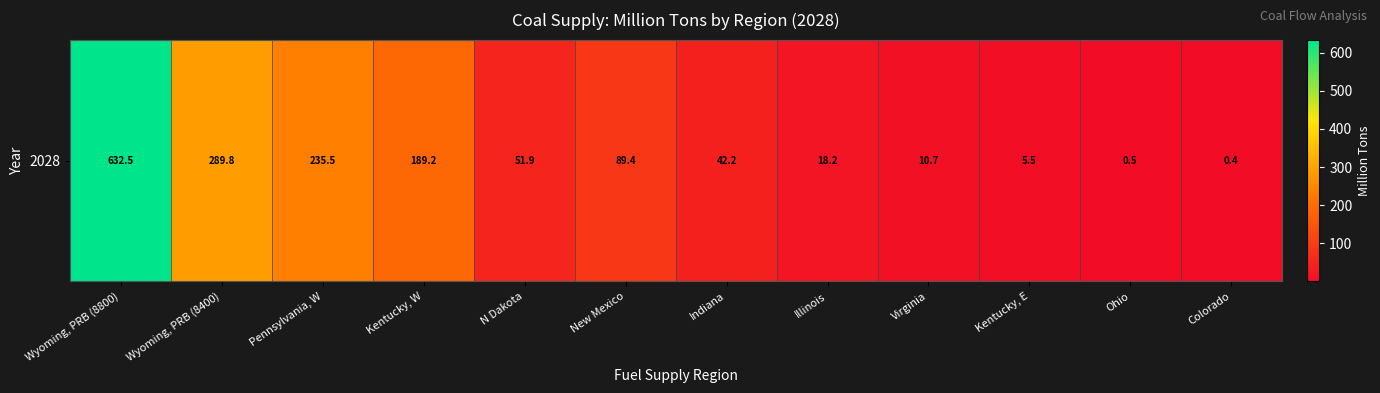

Where does the data first go above 51?

Wyoming, PRB (8800)